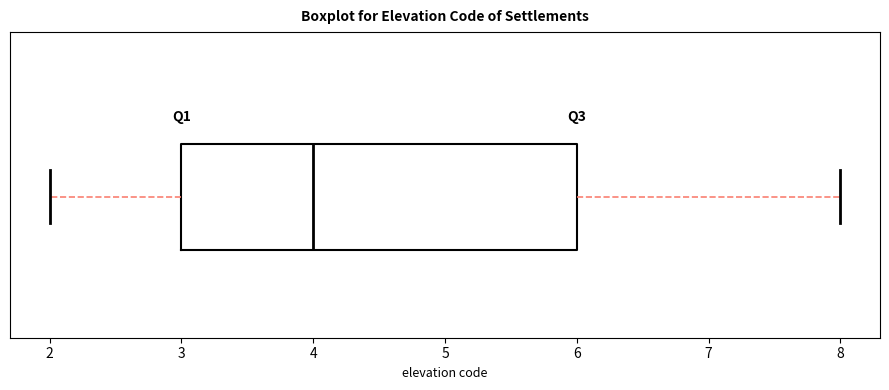

Where is the left edge of the box on the x-axis? The values are not printed on the chart, so give them approximately, as read against the axis.

3